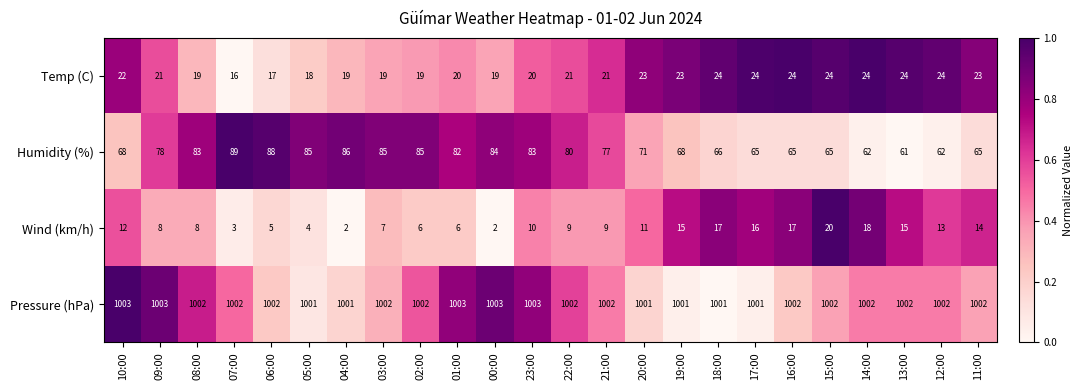

What is the maximum value for Temp (C)?

24